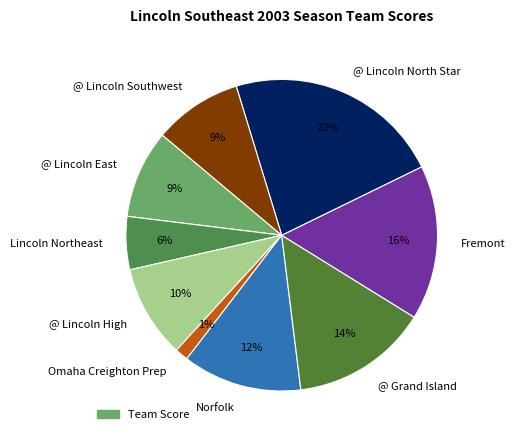

What is the largest slice in the pie chart?

@ Lincoln North Star